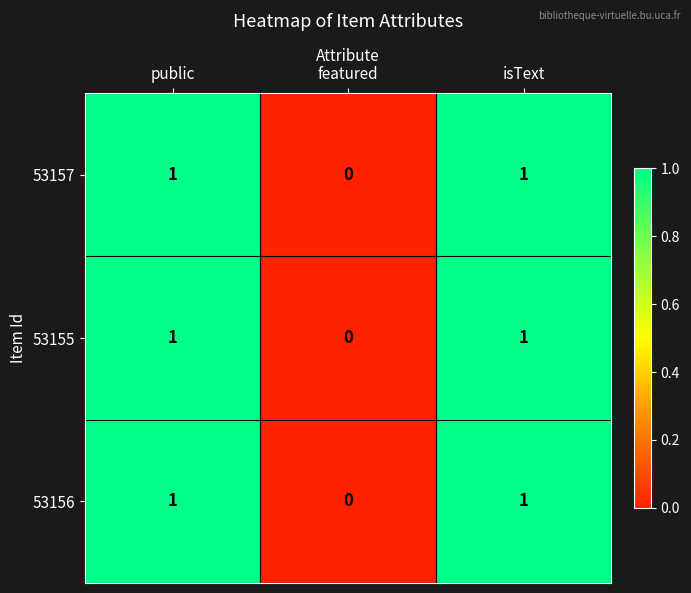

Is it true that 53157 equals 0 at public?

False